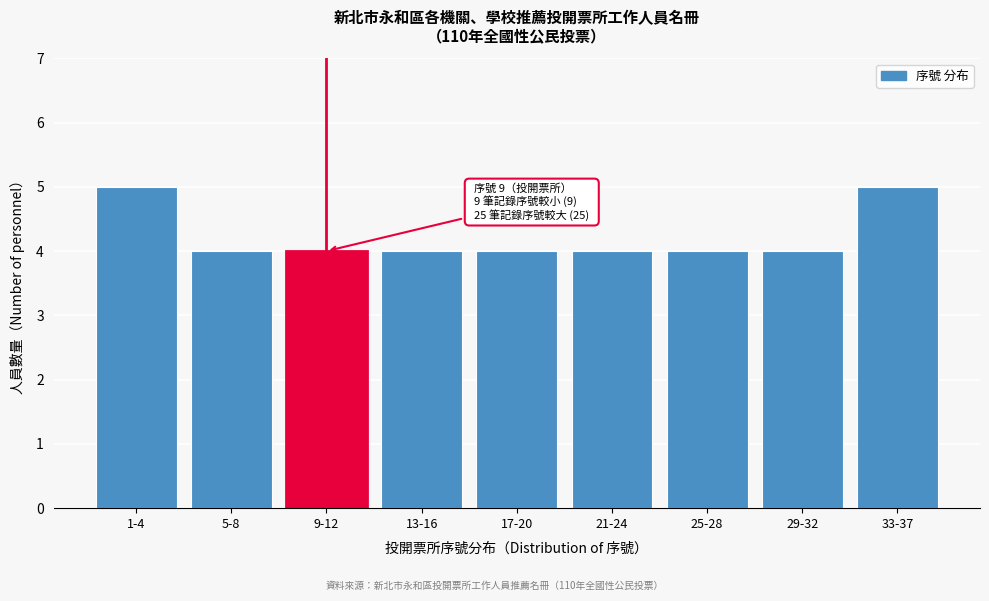

Reading left to right, extract all data points from this chart.

1-4=5	5-8=4	9-12=4	13-16=4	17-20=4	21-24=4	25-28=4	29-32=4	33-37=5